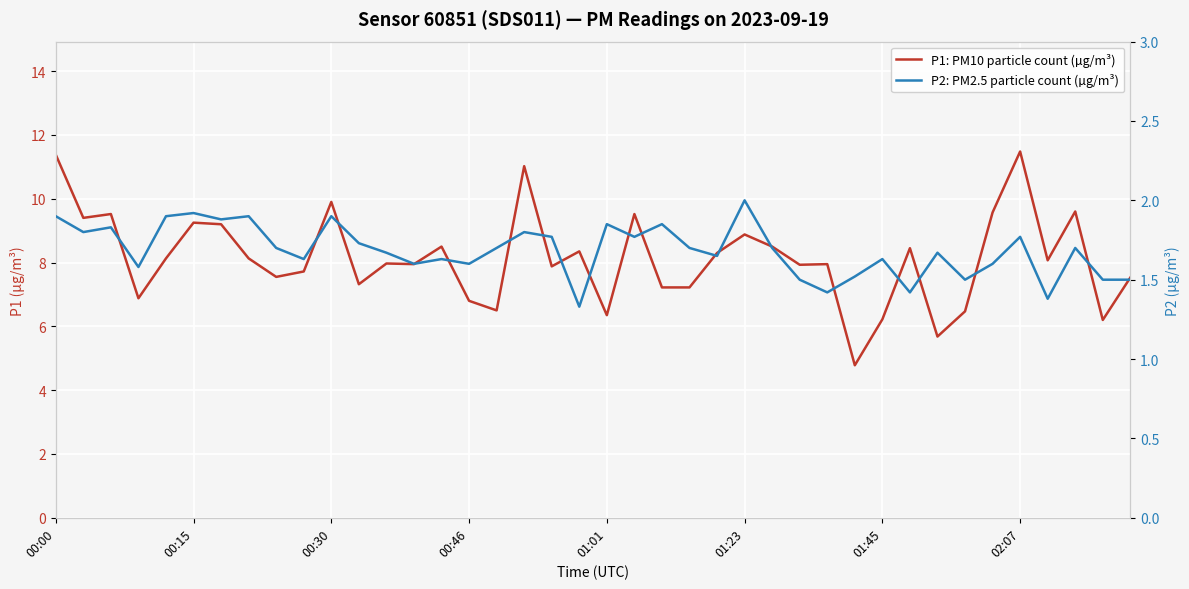

How many interior local valleys does the P2: PM2.5 particle count (µg/m³) series have?

13